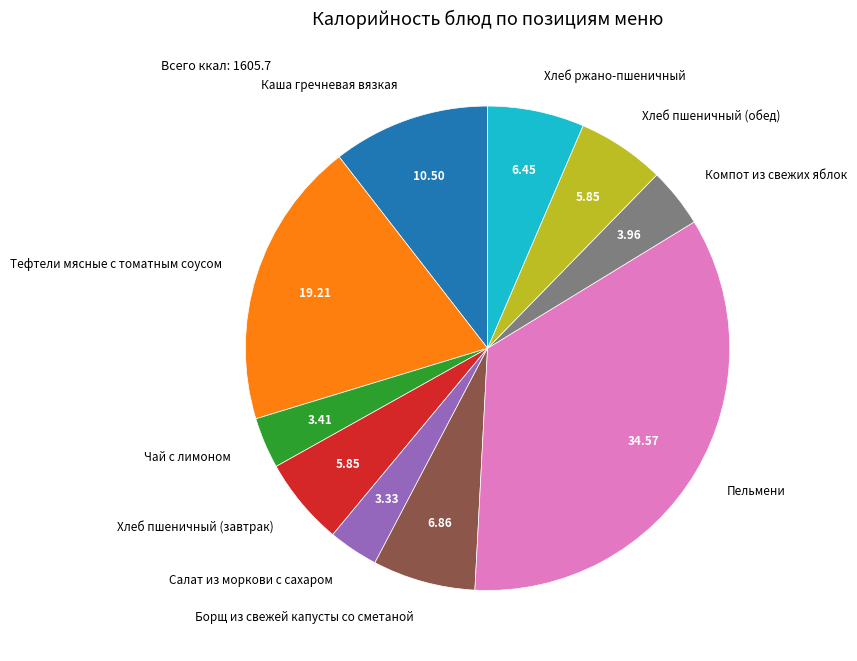

Approximately how many times larger is the value at Каша гречневая вязкая compared to Чай с лимоном?

3.1